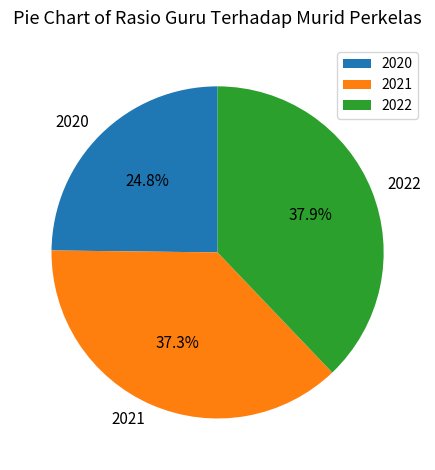

How many slices are in this pie chart?

3